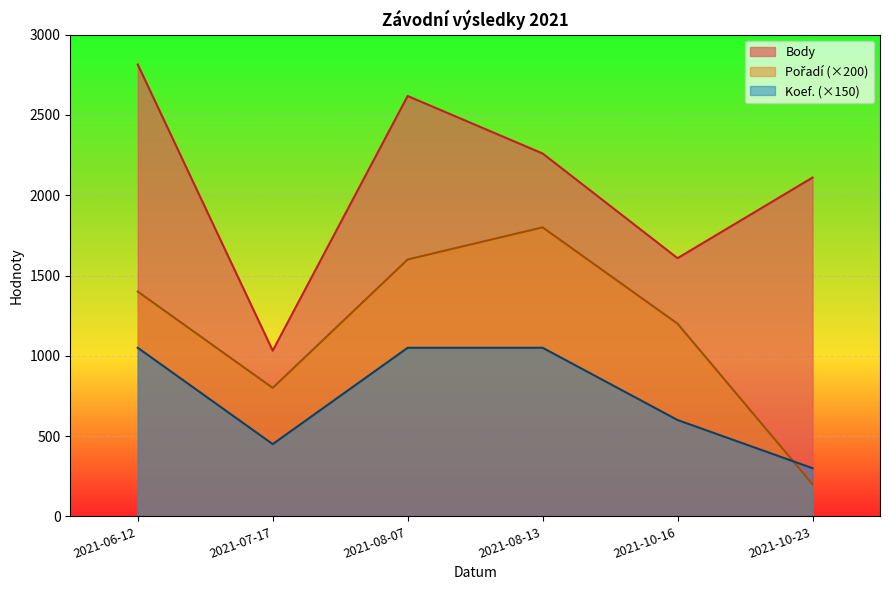

How many lines are shown in the chart?

3